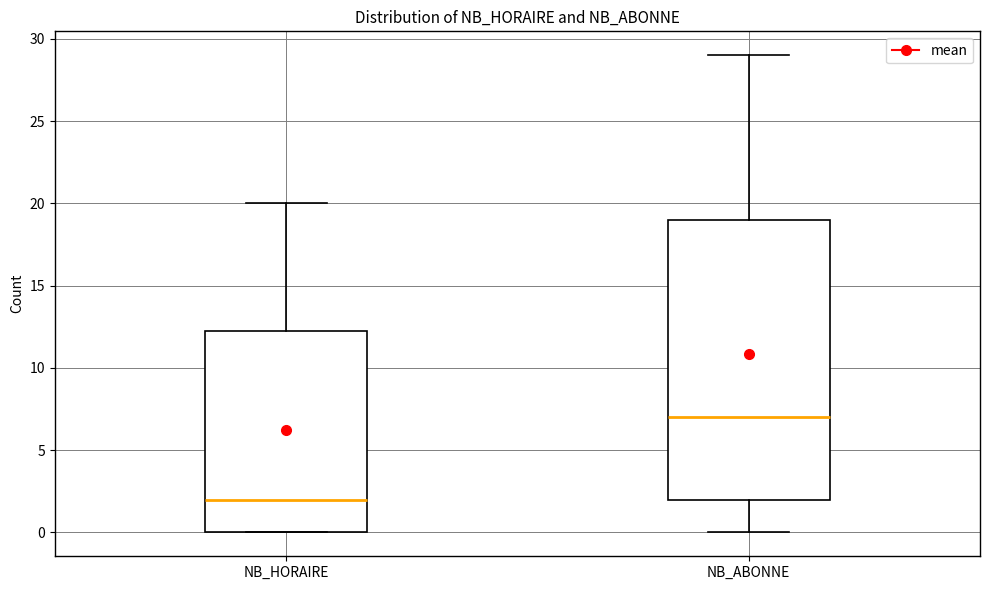

Reading left to right, transcribe this box plot: for each box, give where its median line is, the range the box spans, and where its two whiskers end, as read against the y-axis. The values are not printed on the chart, so give them approximately, as read against the axis.

NB_HORAIRE: median 2.0, box 0.0 to 12.5, whiskers 0.0 to 20.0
NB_ABONNE: median 7.0, box 2.0 to 19.0, whiskers 0.0 to 29.0